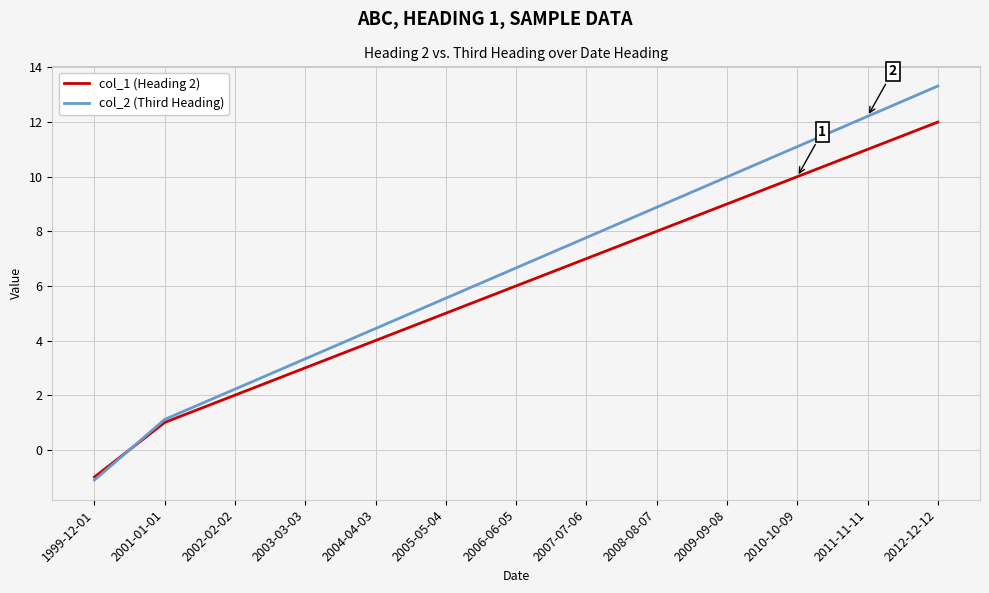

What position from the left is 2006-06-05?

7